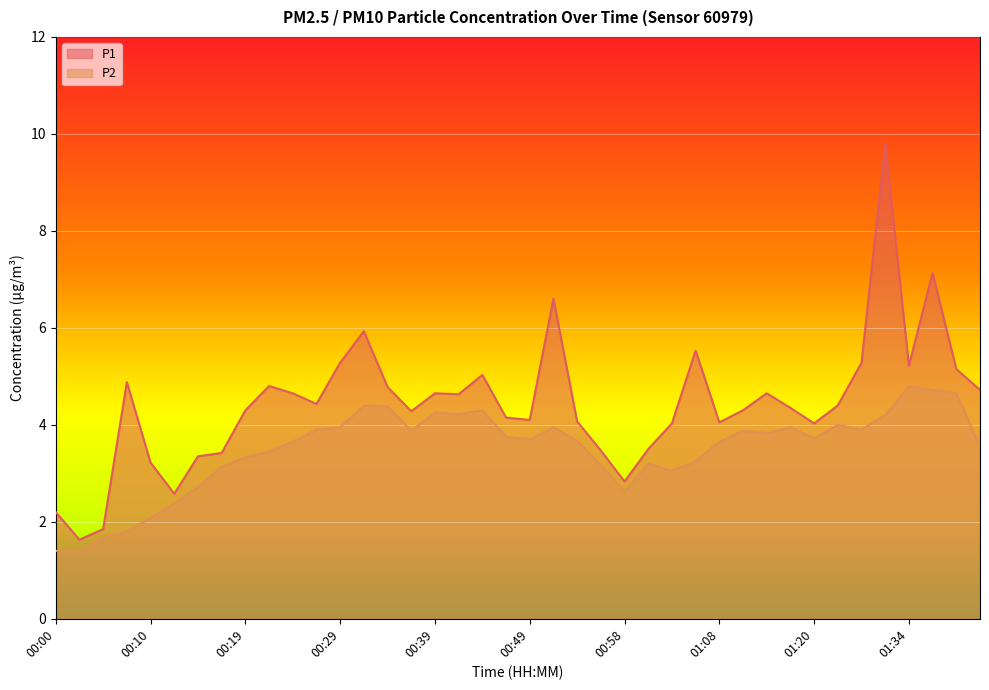

True or false: P1 and P2 intersect in this chart.

False